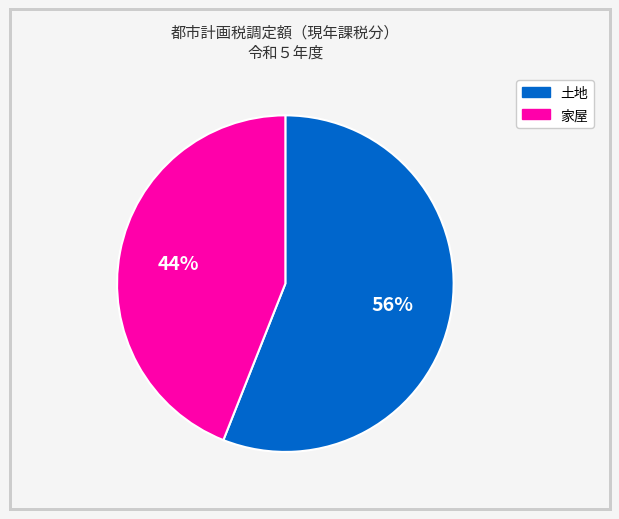

To the nearest percent, what is the difference between the largest and smallest slice percentages?

12%